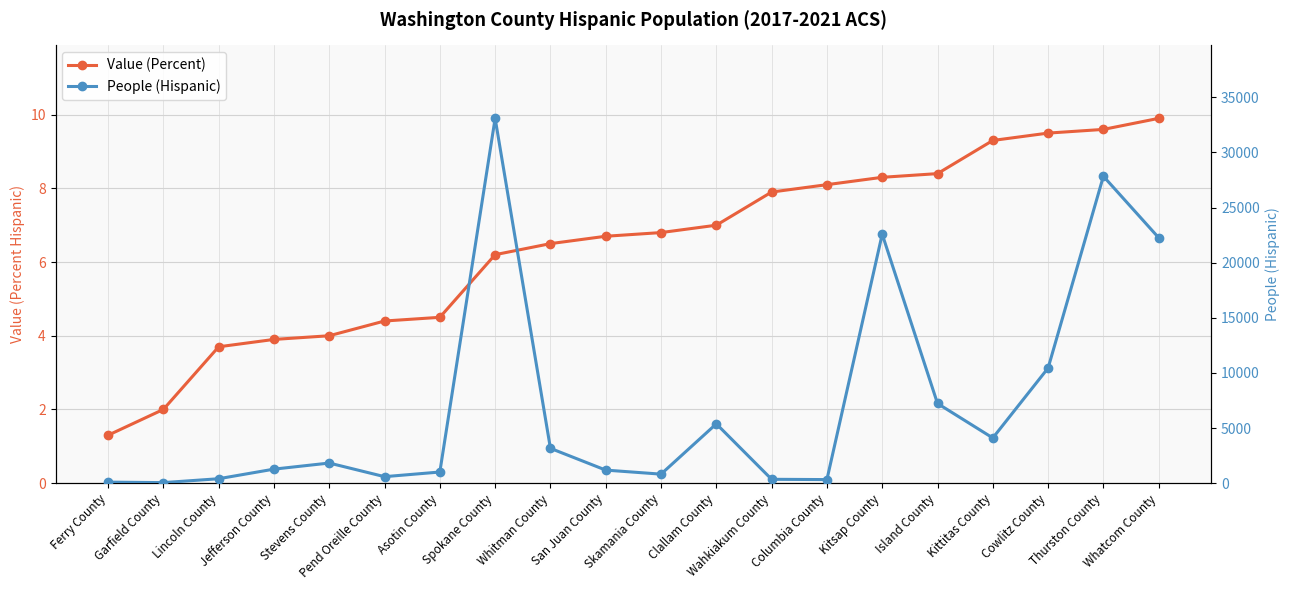

Reading right to left, list all the values displayed in this chart.

Value (Percent): 9.9	9.6	9.5	9.3	8.4	8.3	8.1	7.9	7.0	6.8	6.7	6.5	6.2	4.5	4.4	4.0	3.9	3.7	2.0	1.3
People (Hispanic): 22258.0	27835.0	10440.0	4097.0	7226.0	22582.0	321.0	347.0	5377.0	815.0	1181.0	3155.0	33088.0	1007.0	586.0	1822.0	1269.0	399.0	46.0	90.0